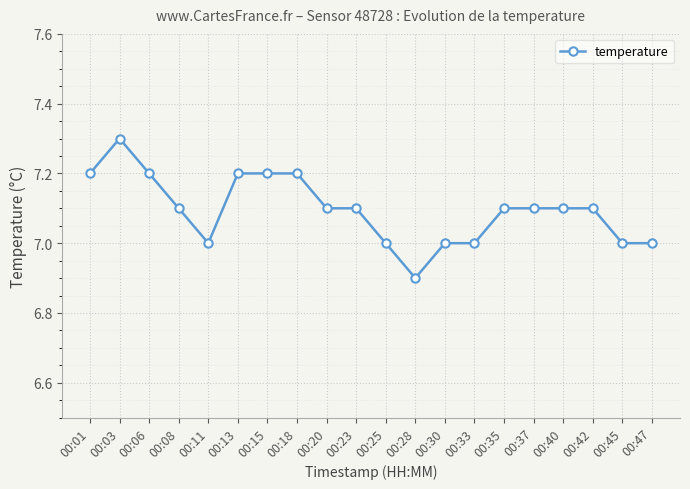

What is the average value?

7.1